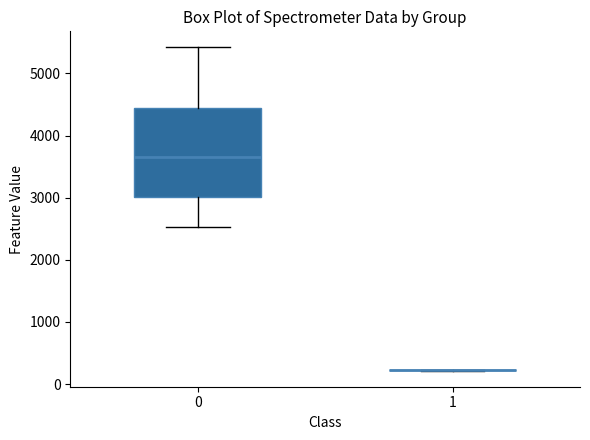

Reading left to right, transcribe this box plot: for each box, give where its median line is, the range the box spans, and where its two whiskers end, as read against the y-axis. The values are not printed on the chart, so give them approximately, as read against the axis.

0: median 3700, box 3000 to 4400, whiskers 2500 to 5400
1: box collapsed to a line at 200, whiskers 200 to 200